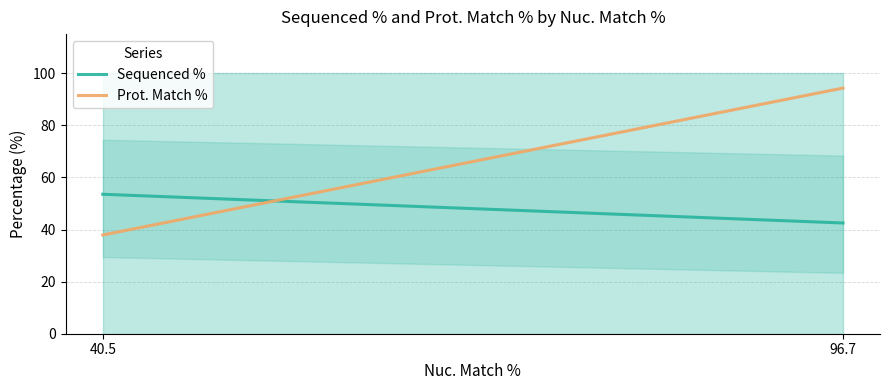

What is the minimum value for Prot. Match %?

37.9